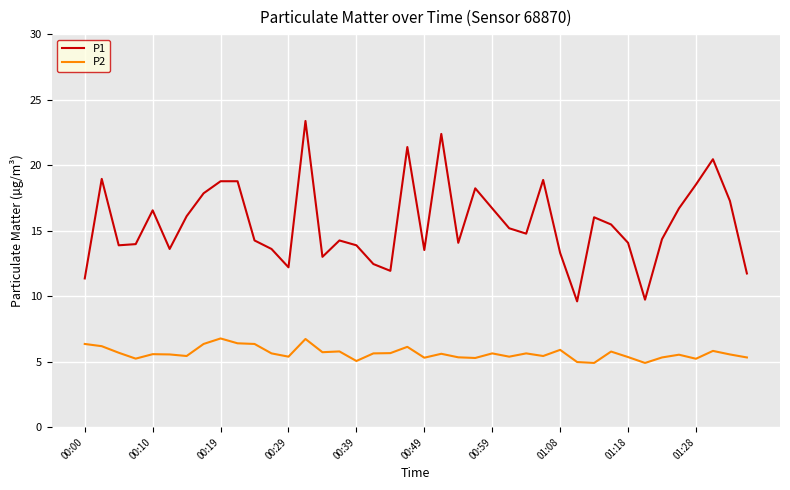

List the series in order of their overall mean, highest first.

P1, P2